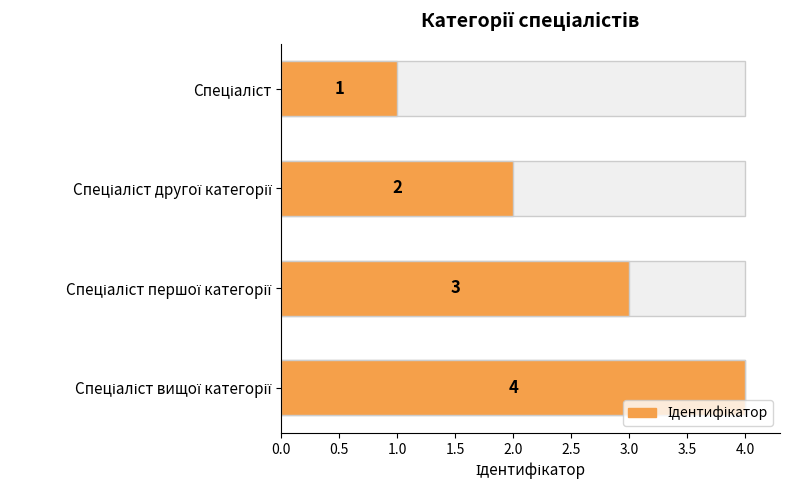

What is the value of the 3rd bar from the left?

3